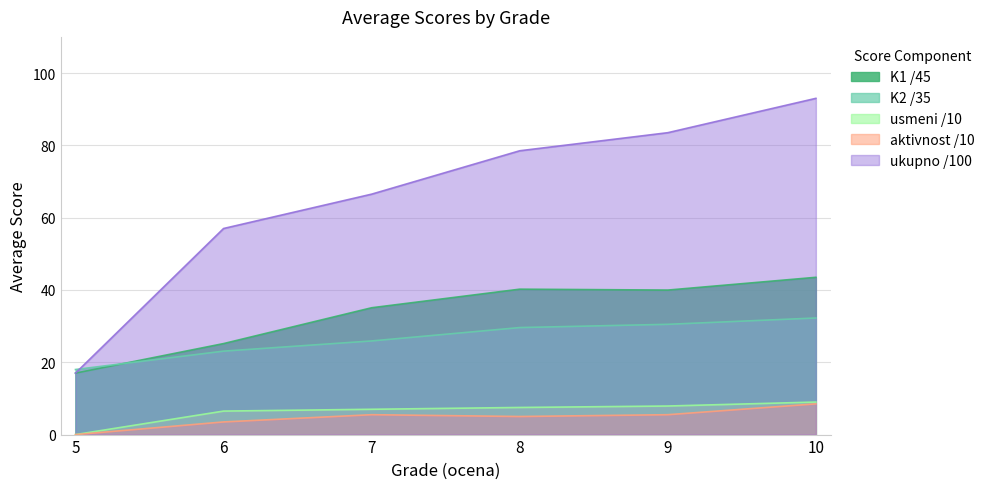

True or false: usmeni /10 has a value of 7.9 at 9.

True